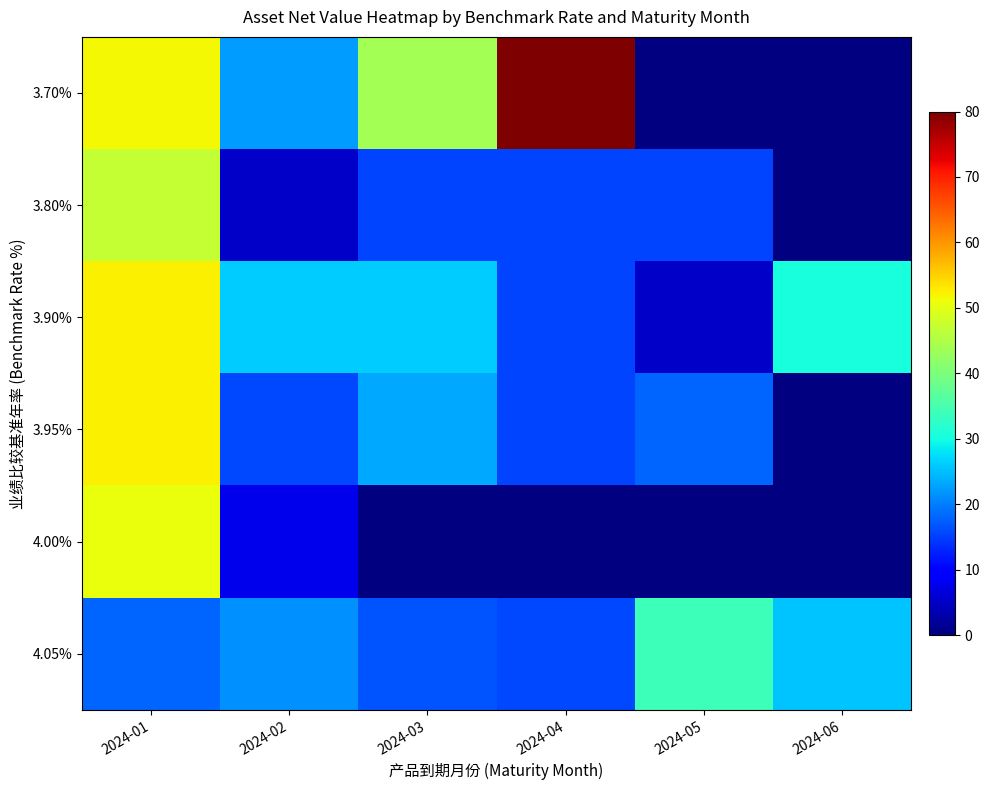

What is the sum of all 4.05% values?

131.4